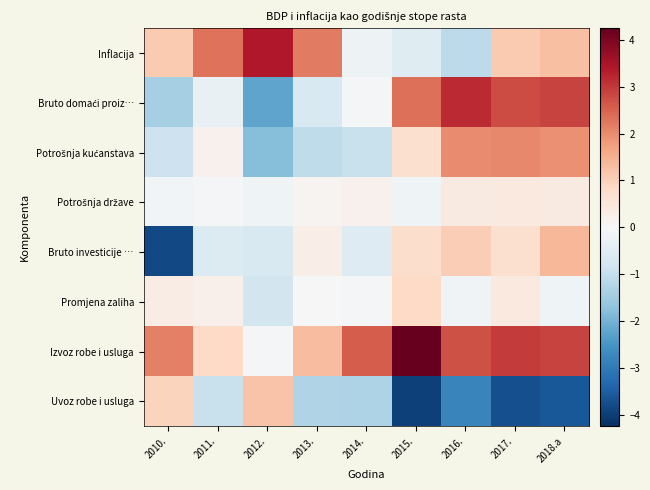

What is the difference between the highest and lowest values at 2010.?

6.0